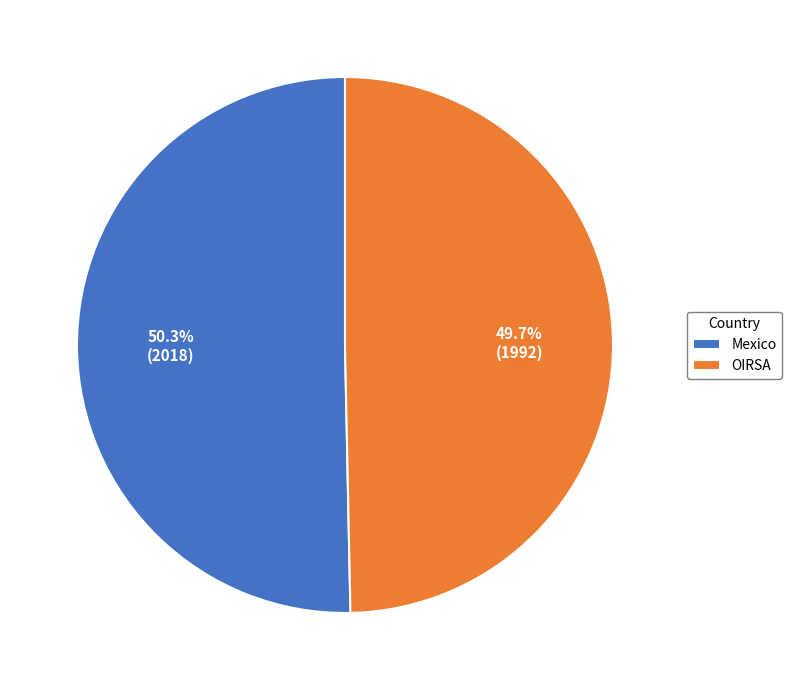

Rank the categories by value from highest to lowest.

Mexico, OIRSA